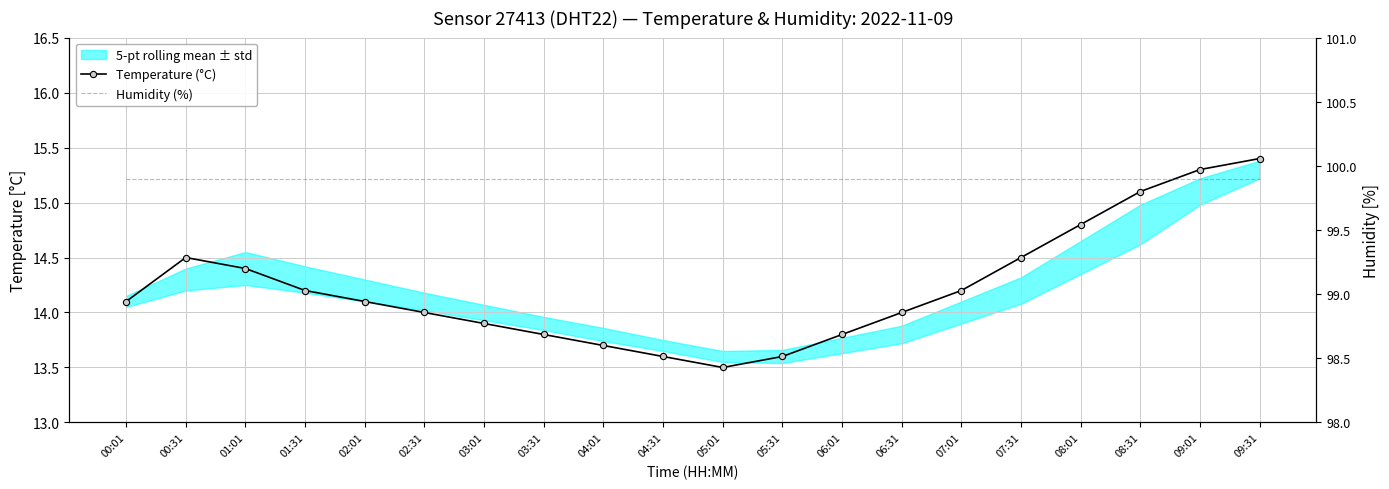

Rank the series at 09:31 from lowest to highest value.

Temperature (°C), Humidity (%)